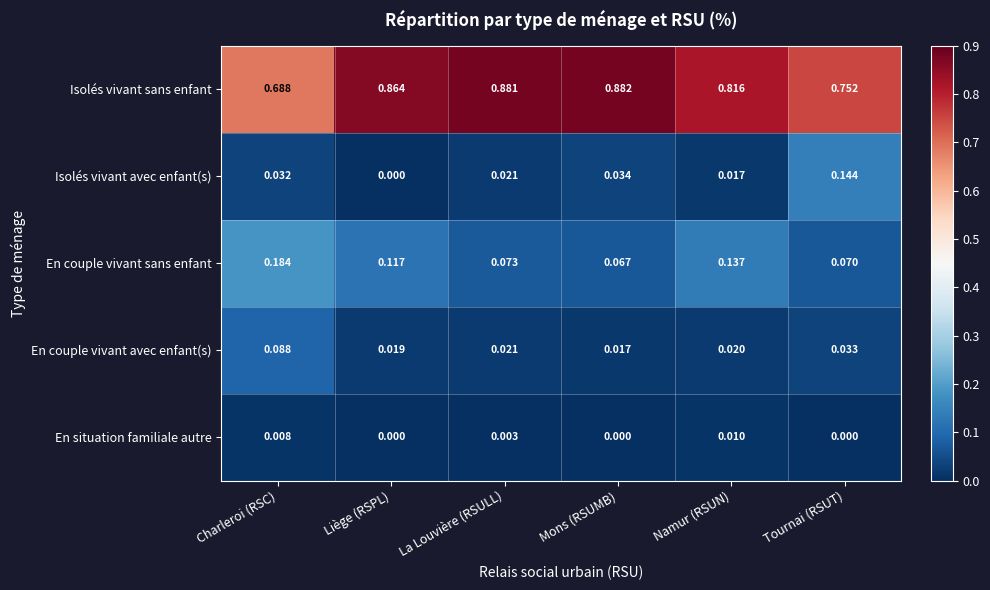

Rank the categories by Isolés vivant avec enfant(s) value from lowest to highest.

Liège (RSPL), Namur (RSUN), La Louvière (RSULL), Charleroi (RSC), Mons (RSUMB), Tournai (RSUT)